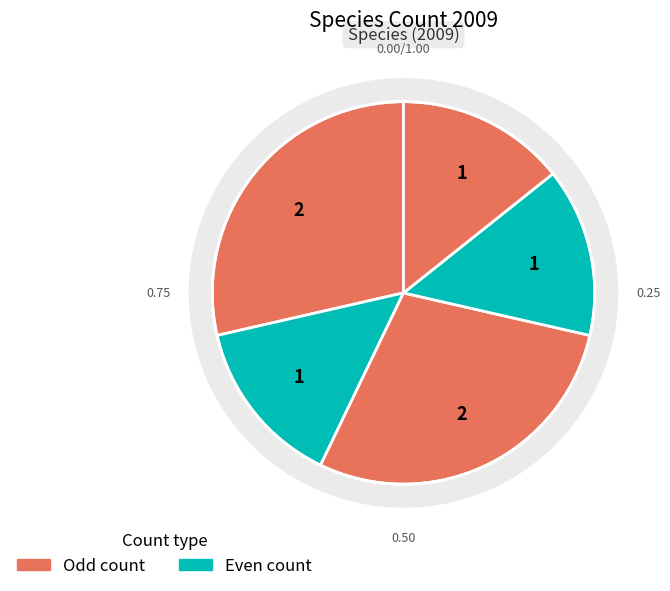

The Olivenprydvikler slice represents 1% of the pie. True or false?

False